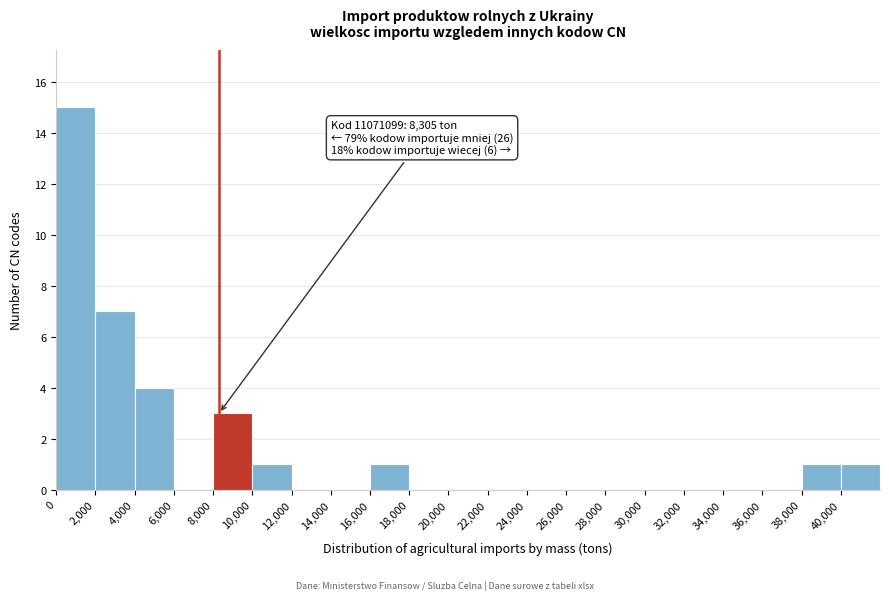

Over which range of the x-axis is the bar tallest?

0 to 2000